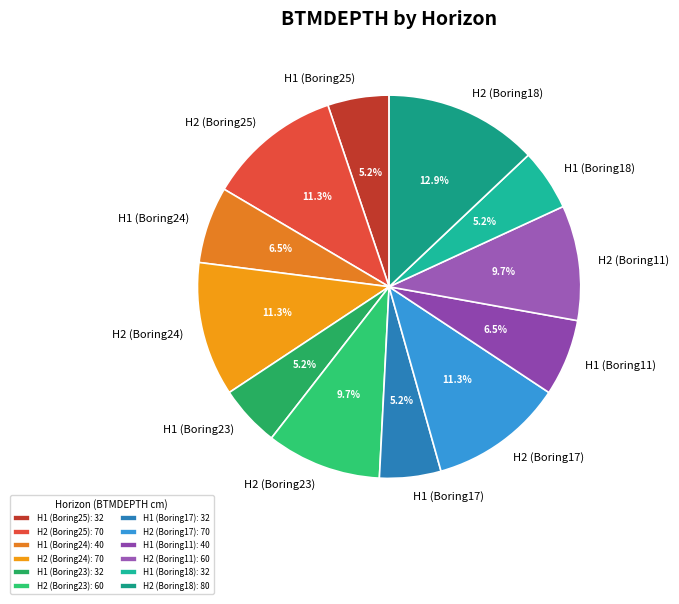

Is the sum of H2 (Boring23) and H1 (Boring25) greater than half?

No